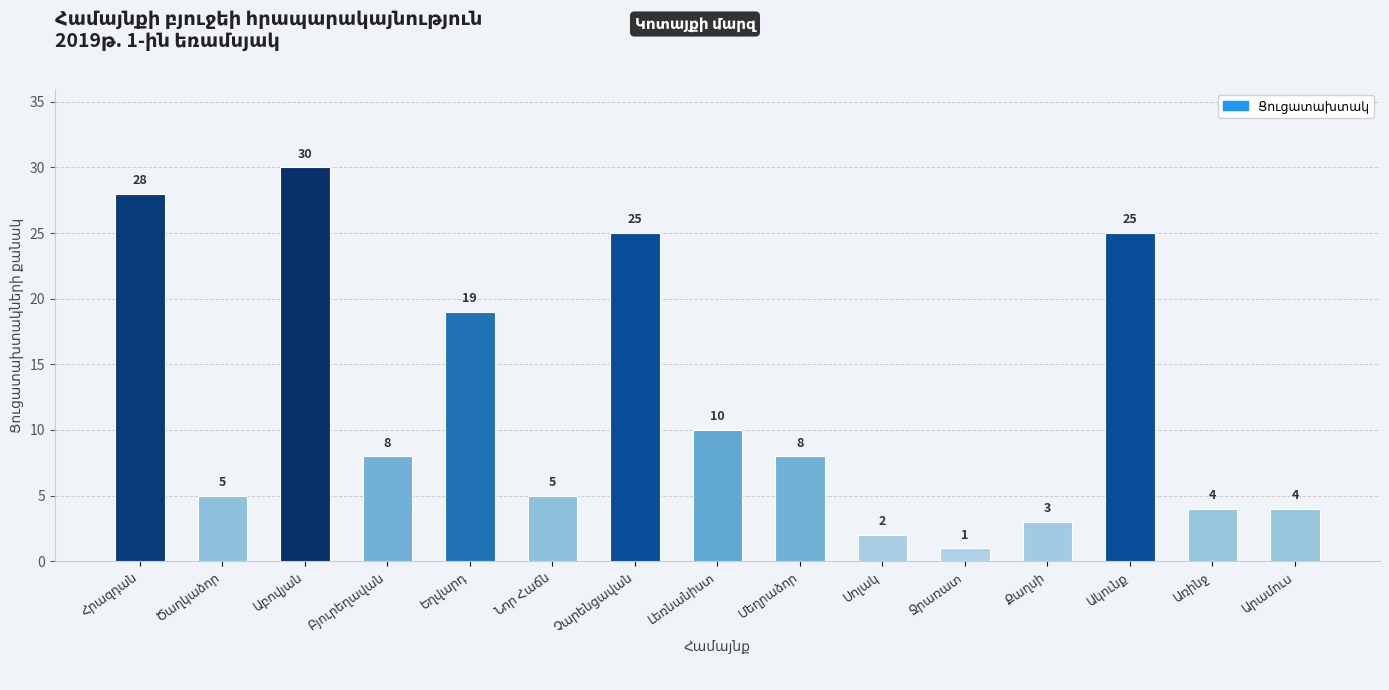

What is the sum of all values?

177